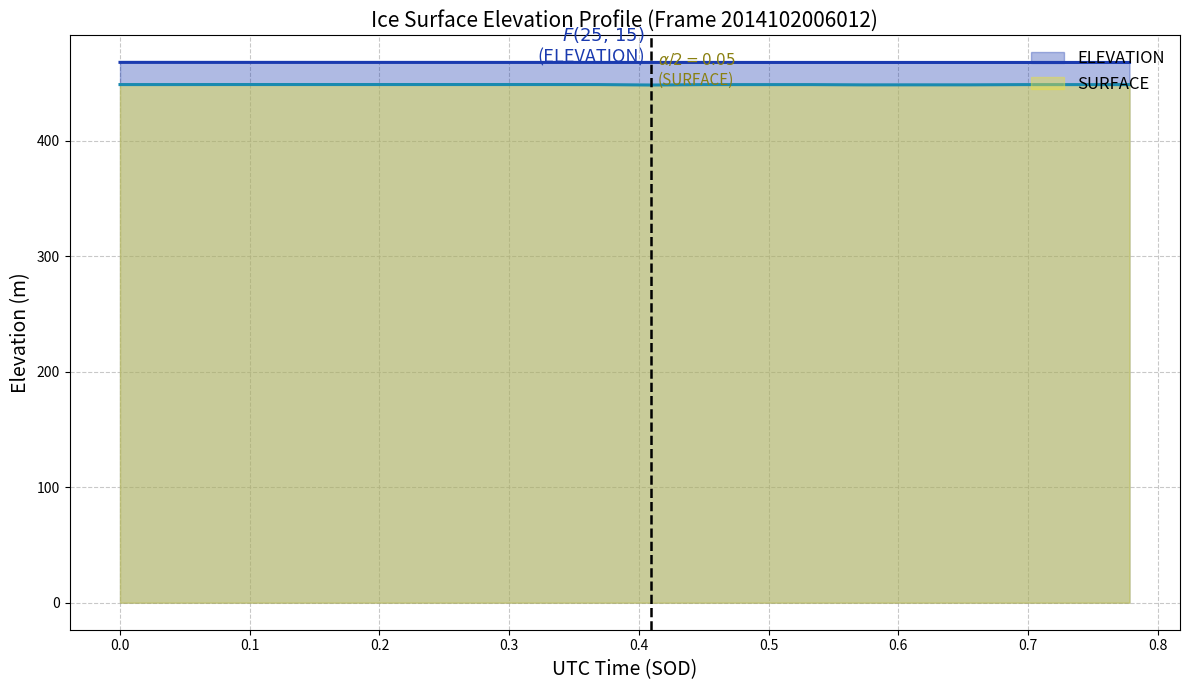

List the series in order of their peak value, highest first.

ELEVATION, SURFACE